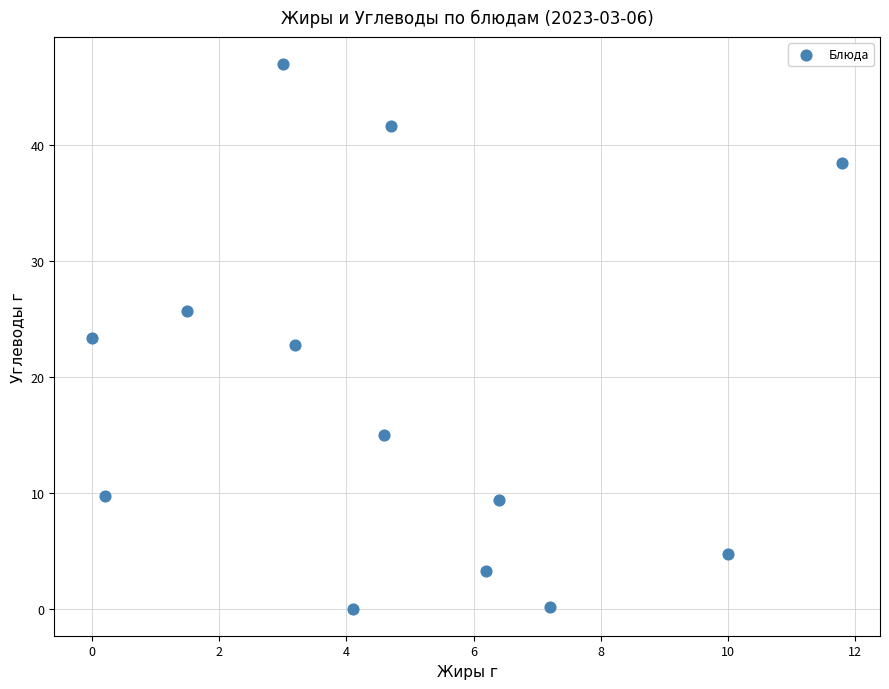

What is the range of X values (max minus min)?

11.8